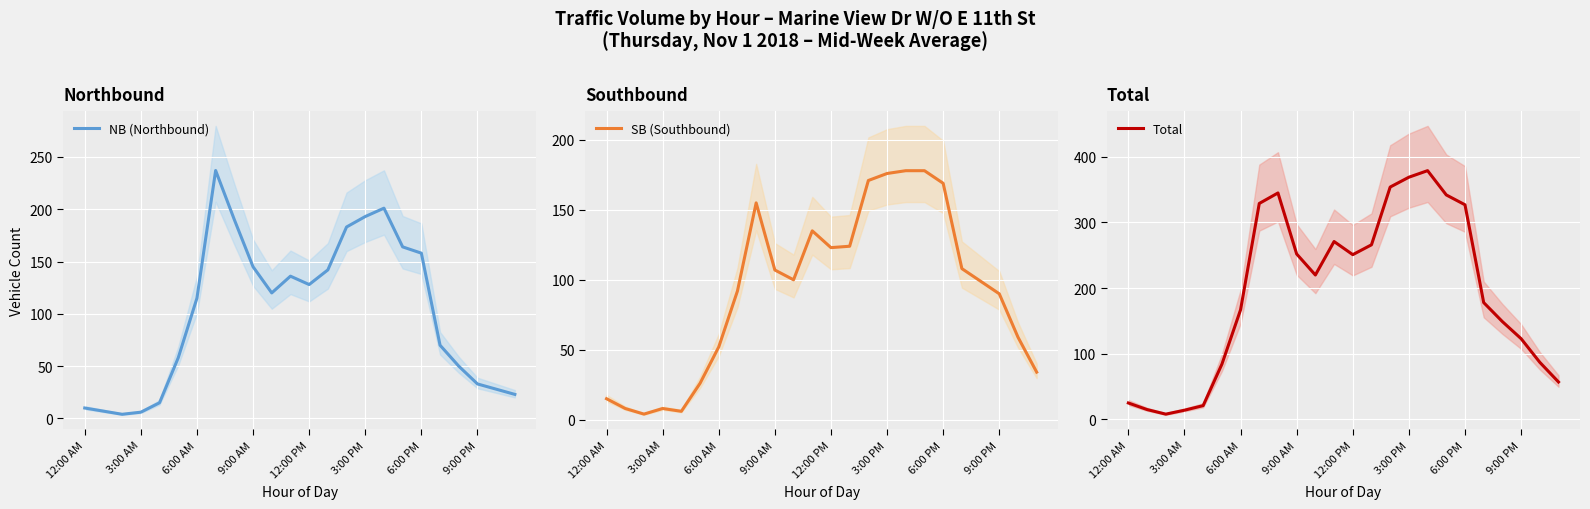

What is the difference between the maximum and minimum values in the SB (Southbound) series?

174